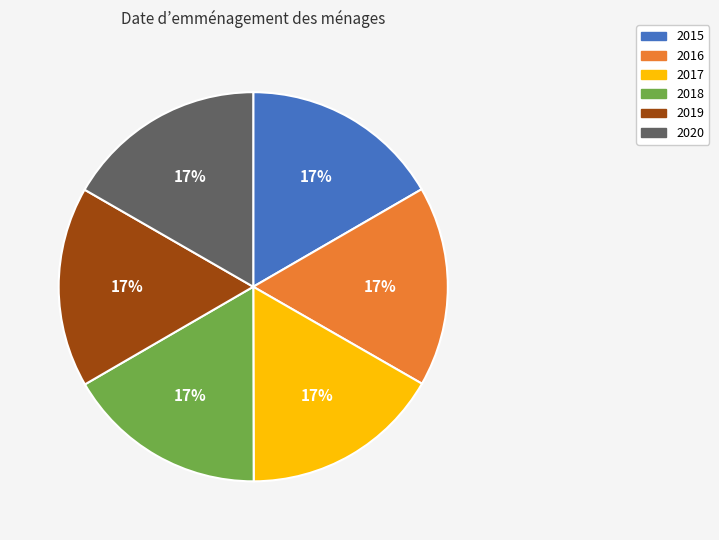

Approximately how many times larger is the value at 2017 compared to 2020?

1.0